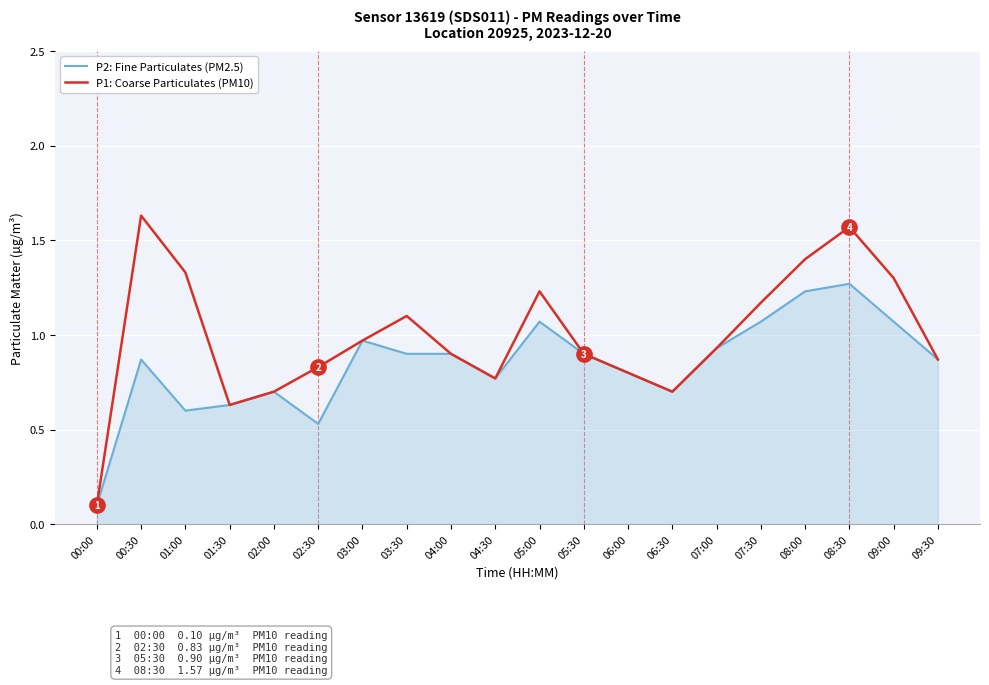

At which label is P1: Coarse Particulates (PM10) closest to 0?

00:00